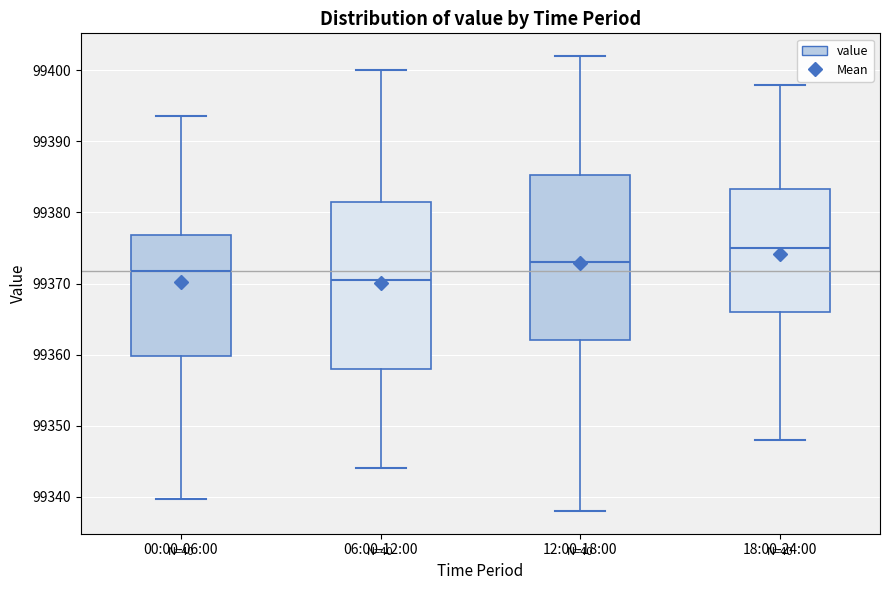

Reading left to right, read every box against the y-axis: the position of its median line, the range the box covers, and the ends of its whiskers. The values are not printed on the chart, so give them approximately, as read against the axis.

00:00-06:00: median 99372, box 99360 to 99377, whiskers 99340 to 99394
06:00-12:00: median 99371, box 99358 to 99382, whiskers 99344 to 99400
12:00-18:00: median 99373, box 99362 to 99385, whiskers 99338 to 99402
18:00-24:00: median 99375, box 99366 to 99383, whiskers 99348 to 99398